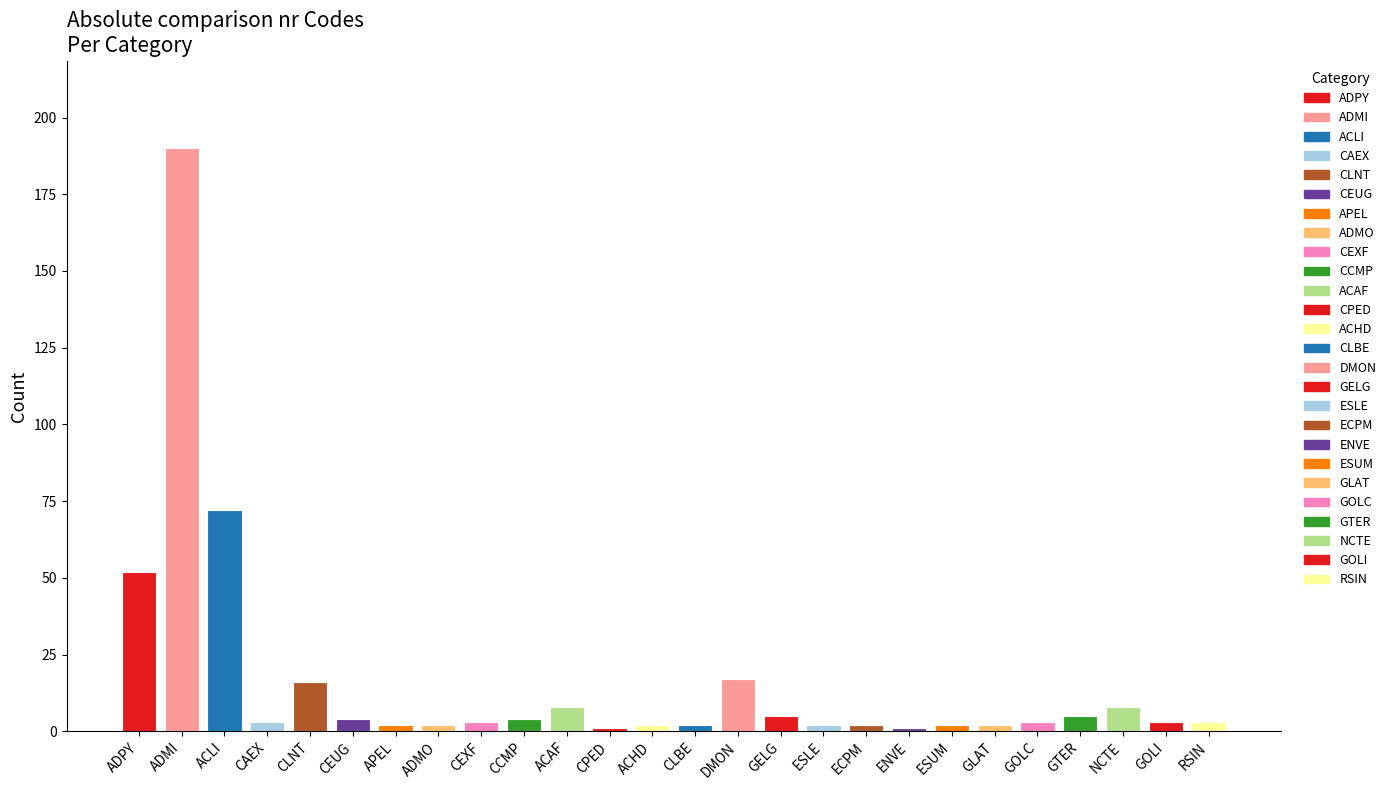

What is the change in value from ESLE to NCTE?

+6